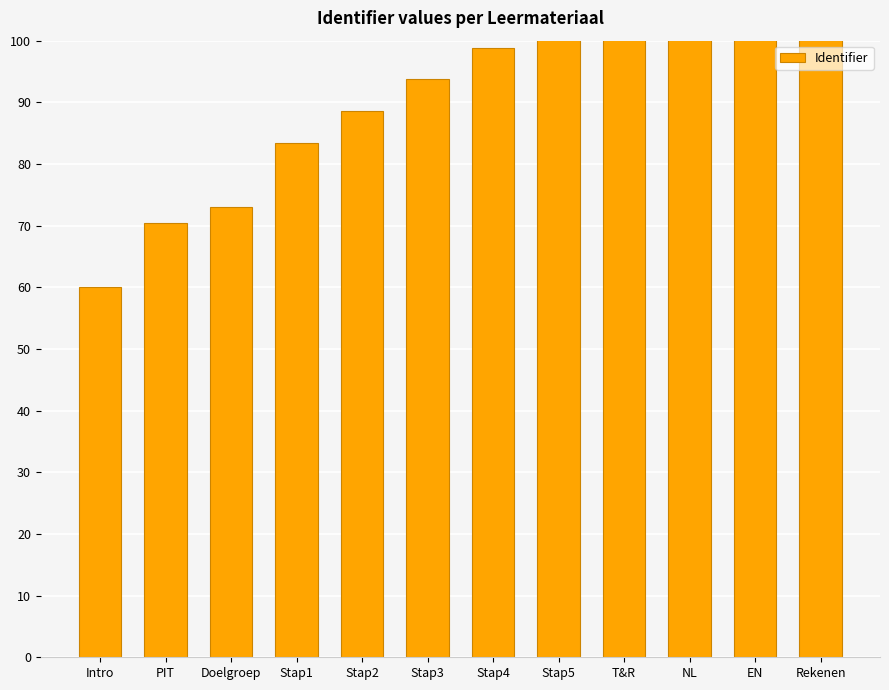

Reading left to right, list all the values displayed in this chart.

Intro=60.0	PIT=70.4	Doelgroep=73.0	Stap1=83.3	Stap2=88.5	Stap3=93.7	Stap4=98.9	Stap5=109.3	T&R=117.0	NL=119.6	EN=124.8	Rekenen=130.0